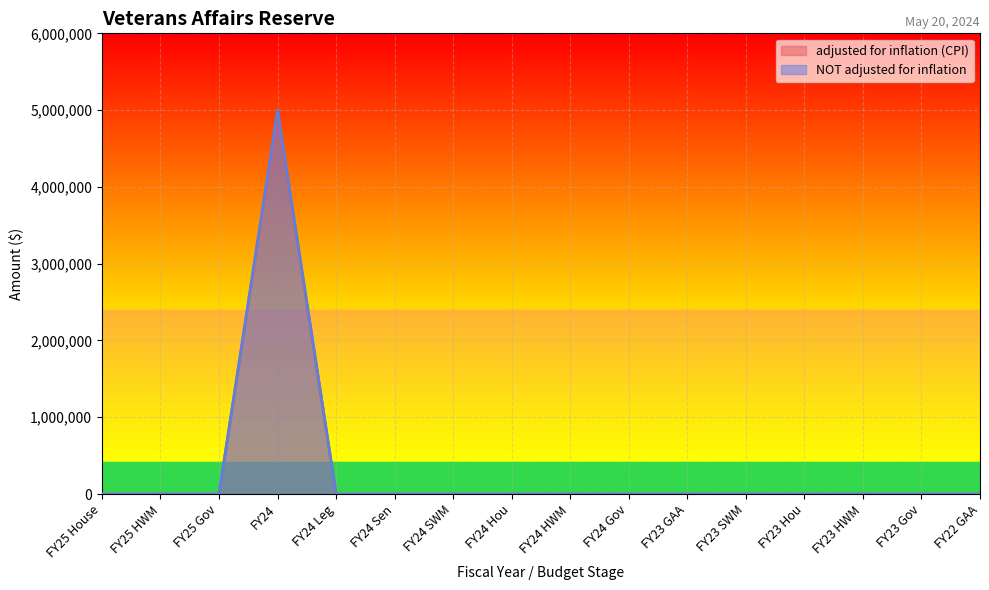

Reading left to right, list all the values displayed in this chart.

adjusted for inflation (CPI): 0	0	0	4956186	0	0	0	0	0	0	0	0	0	0	0	0
NOT adjusted for inflation: 0	0	0	5000000	0	0	0	0	0	0	0	0	0	0	0	0